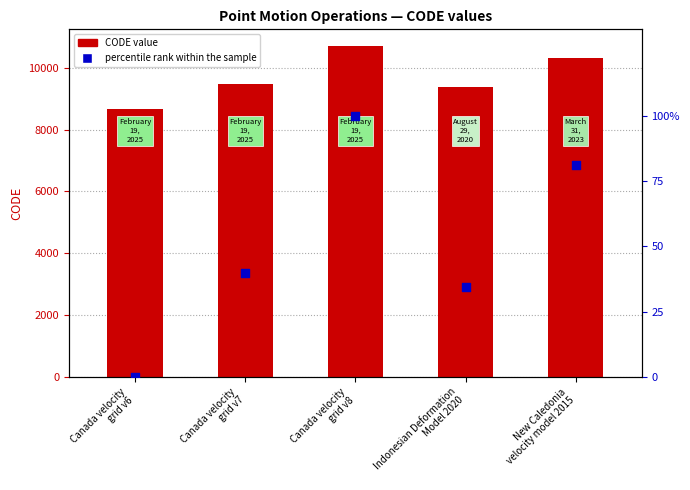

What is the total value across all series at Canada velocity
grid v7?

9522.7